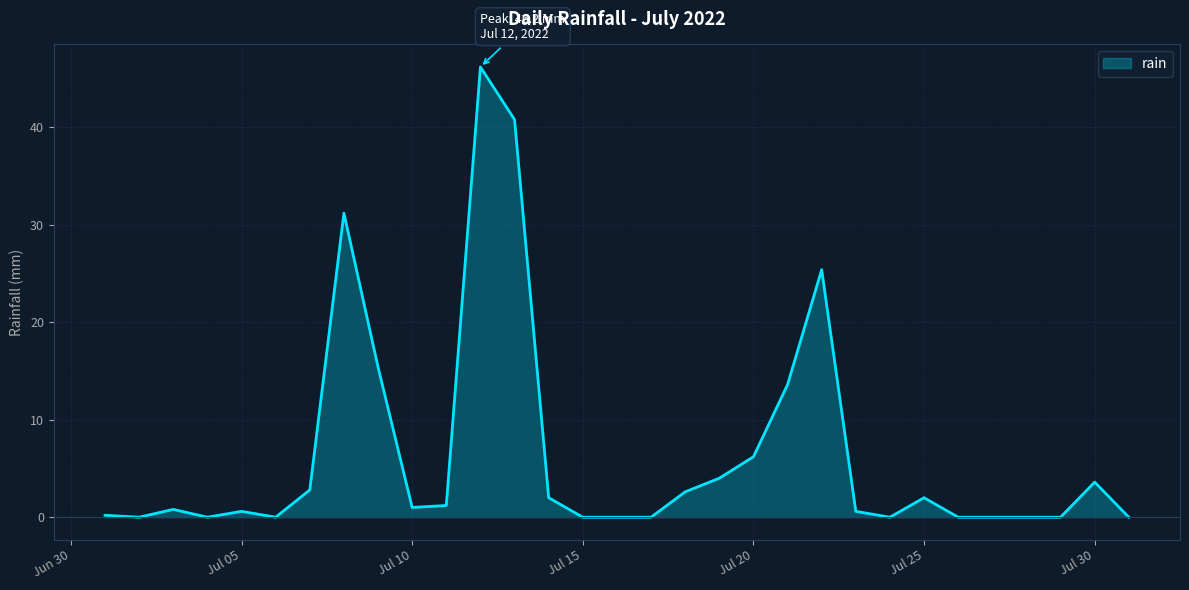

What is the difference between the maximum and minimum values?

46.2